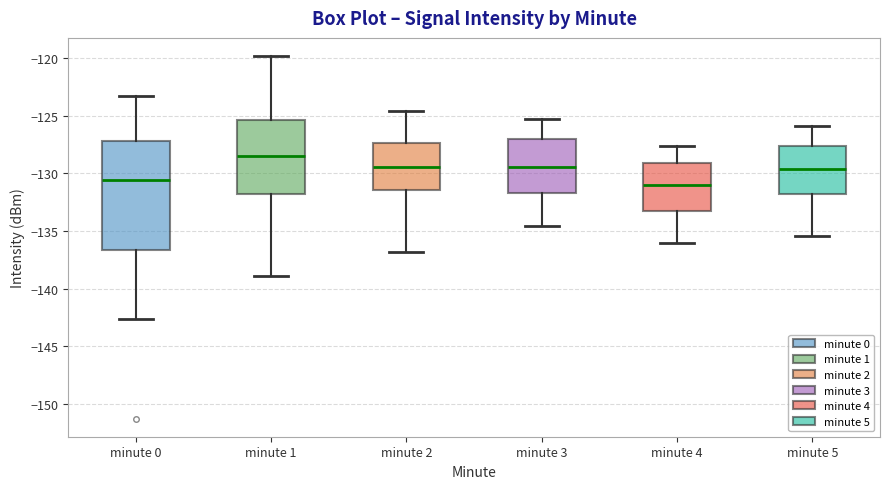

Reading left to right, transcribe this box plot: for each box, give where its median line is, the range the box spans, and where its two whiskers end, as read against the y-axis. The values are not printed on the chart, so give them approximately, as read against the axis.

minute 0: median -130.5, box -136.5 to -127.0, whiskers -142.5 to -123.0
minute 1: median -128.5, box -132.0 to -125.5, whiskers -139.0 to -120.0
minute 2: median -129.5, box -131.5 to -127.5, whiskers -137.0 to -124.5
minute 3: median -129.5, box -131.5 to -127.0, whiskers -134.5 to -125.5
minute 4: median -131.0, box -133.0 to -129.0, whiskers -136.0 to -127.5
minute 5: median -129.5, box -132.0 to -127.5, whiskers -135.5 to -126.0